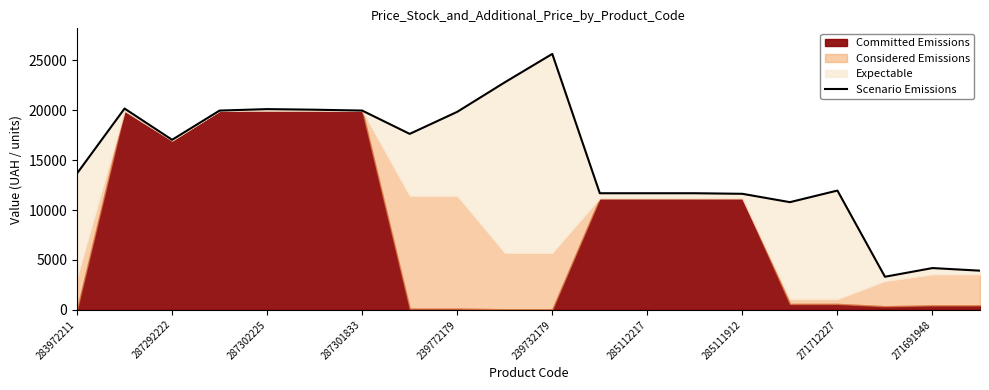

How many values are below 17034?

10